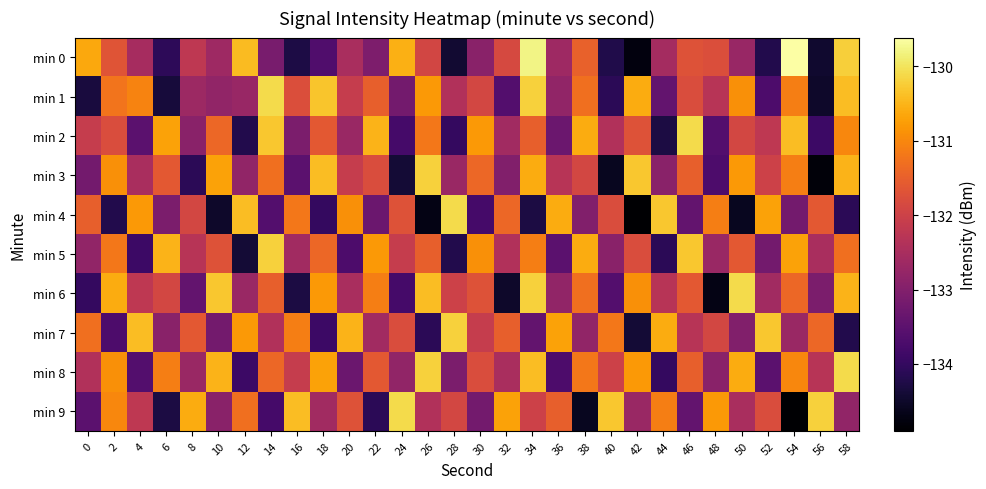

What is the total value across all series at 18?

-1319.4